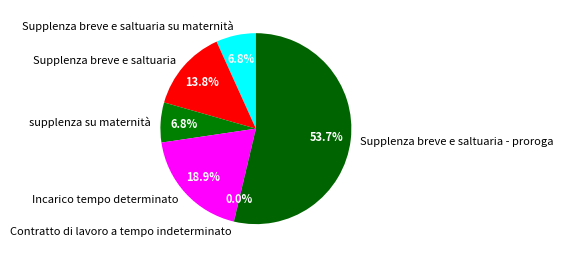

Which slice represents more than half of the pie?

Supplenza breve e saltuaria - proroga